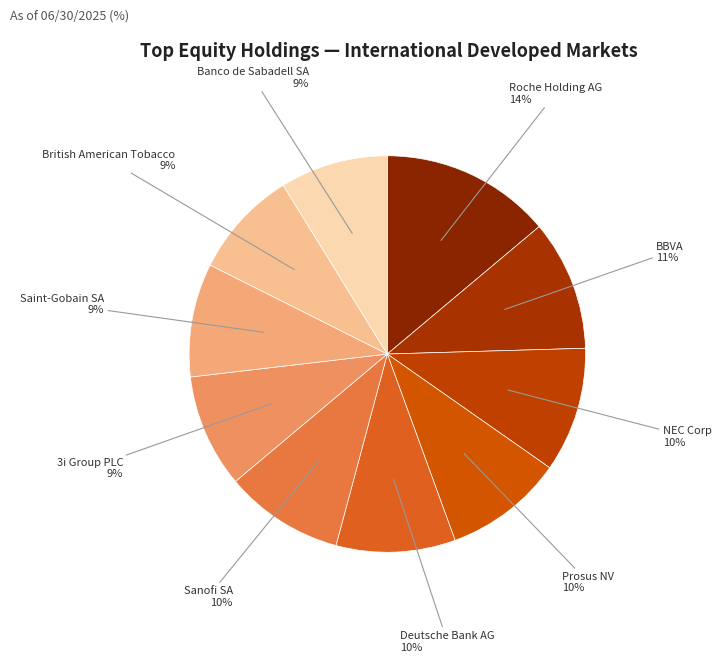

Is it true that 3i Group PLC is 9% of the pie?

True